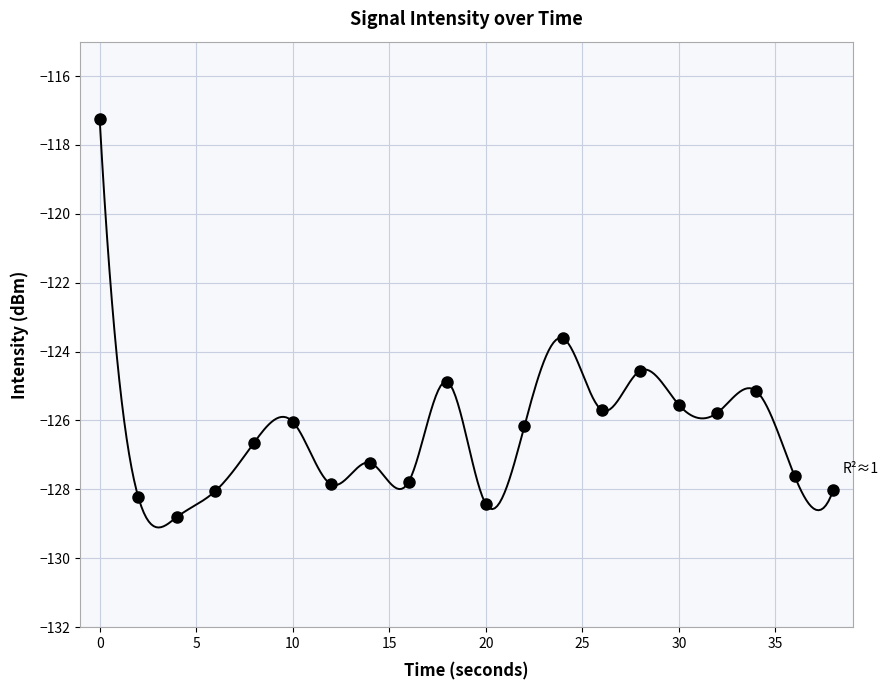

How many values exceed -126?

8